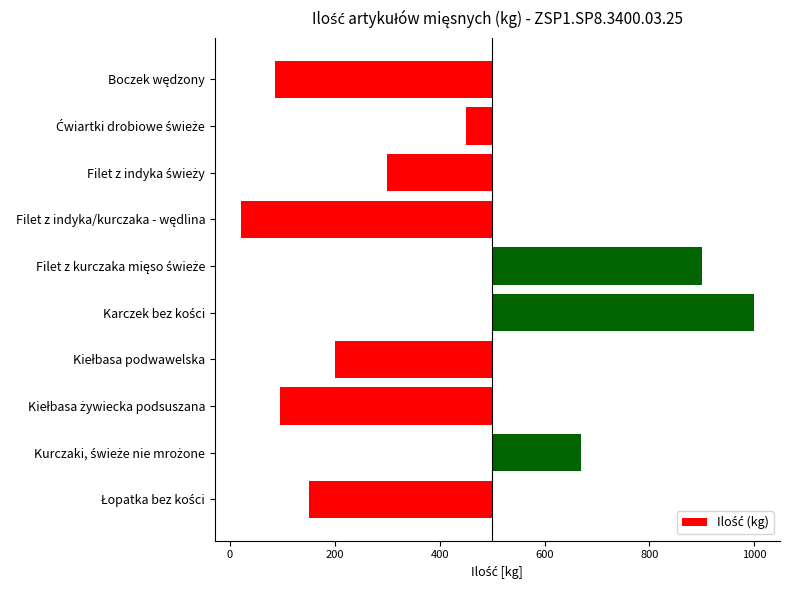

How many series are shown in this chart?

1